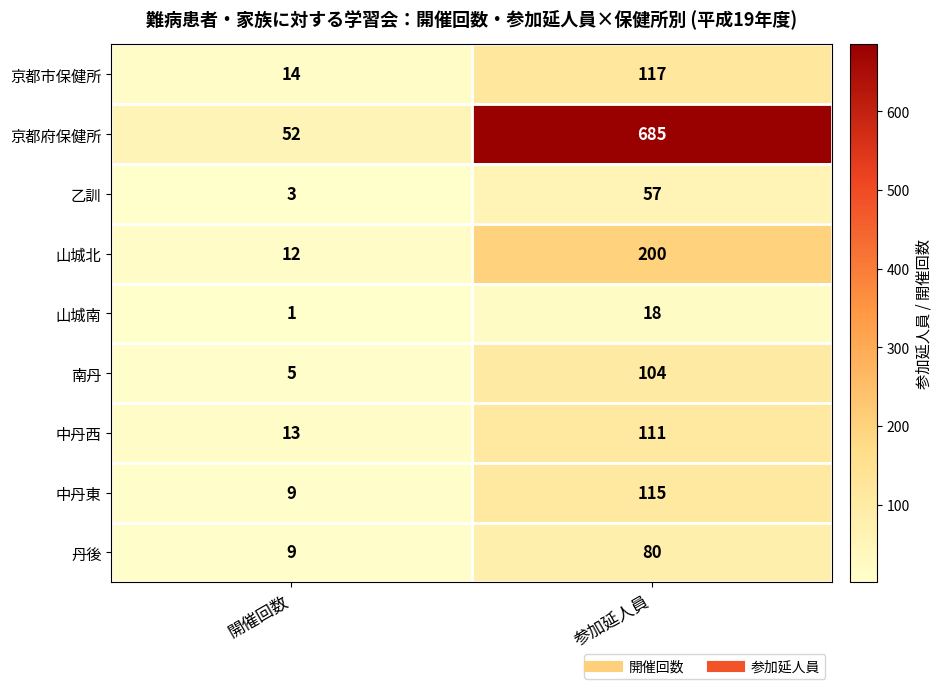

Rank the series by their maximum value, from lowest to highest.

山城南, 乙訓, 丹後, 南丹, 中丹西, 中丹東, 京都市保健所, 山城北, 京都府保健所